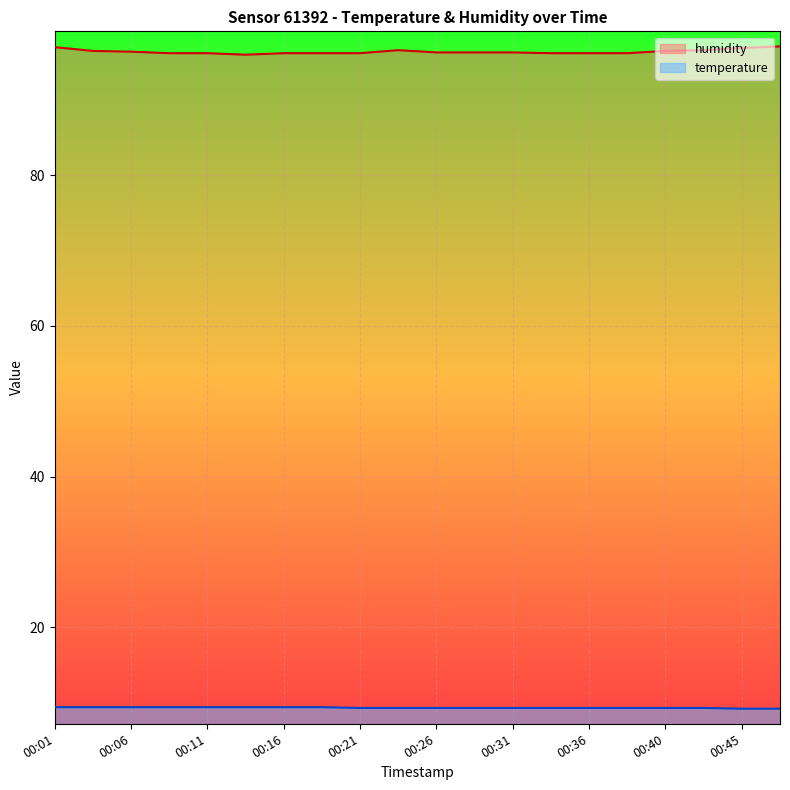

In humidity, how many points are lower than both neighbors (excluding endpoints)?

1